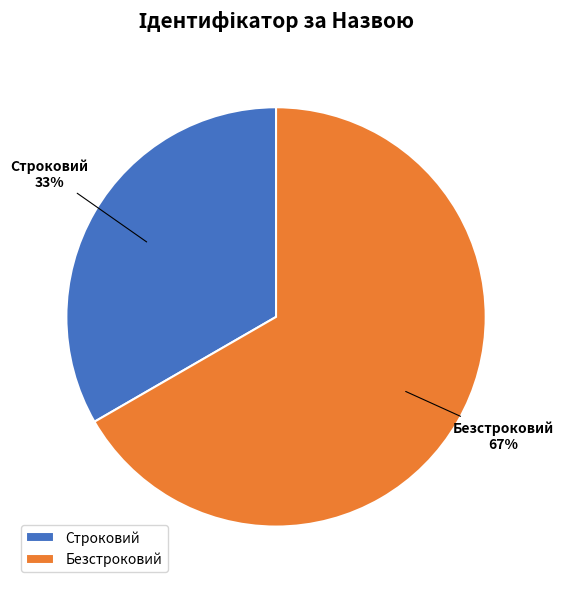

To the nearest percent, what is the average slice percentage?

50%